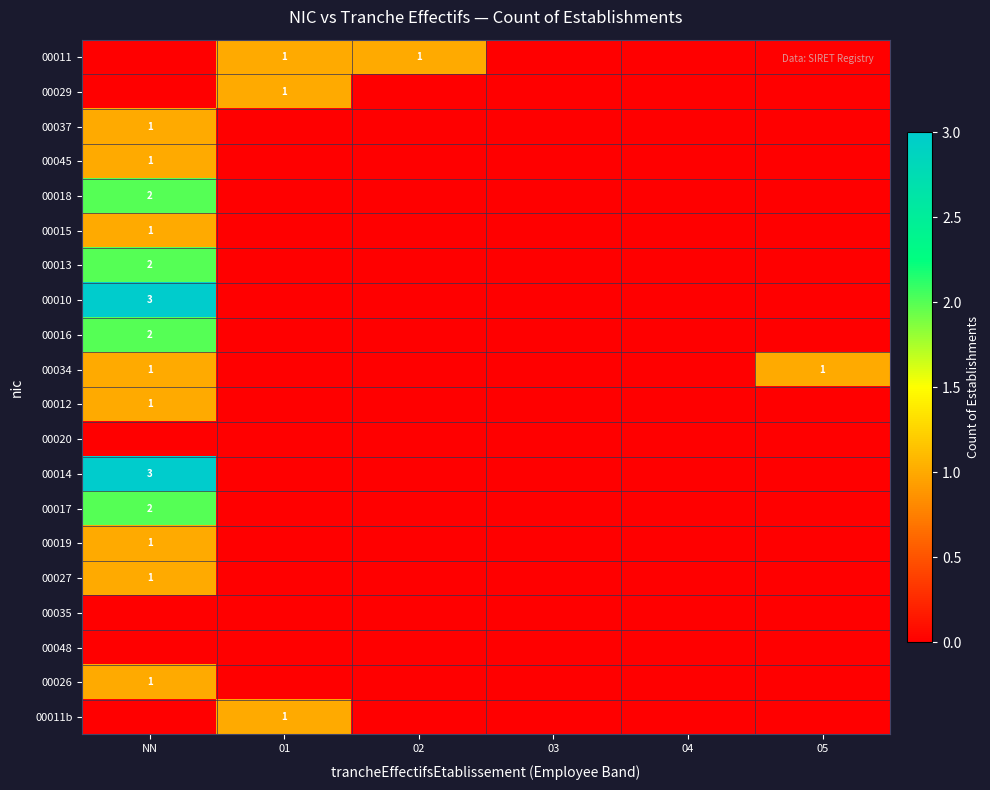

How many positive values does the 00012 series have?

1